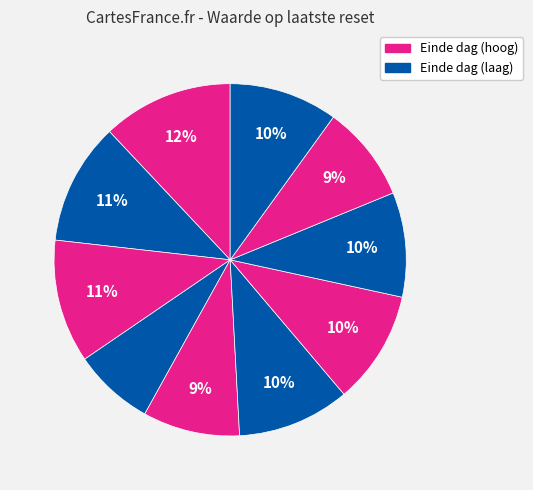

To the nearest percent, what is the difference between the largest and smallest slice percentages?

5%